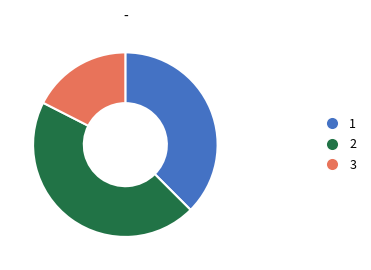

What is the ratio of the value at 2 to the value at 1?

1.2